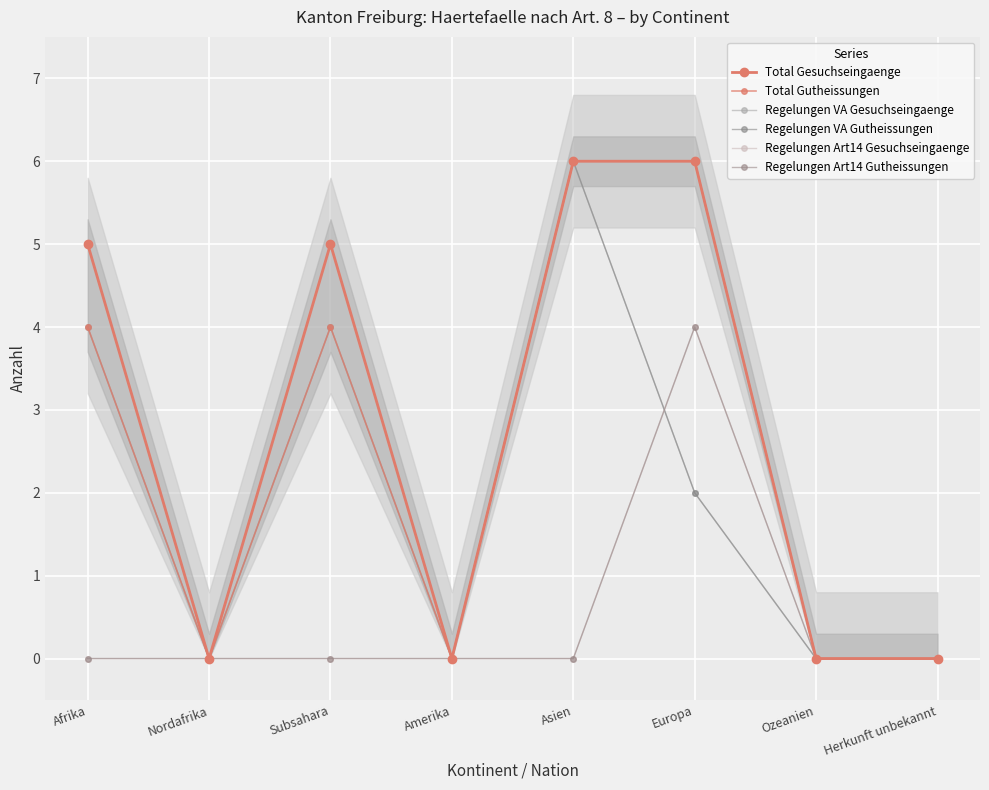

Where do Regelungen VA Gutheissungen and Regelungen Art14 Gesuchseingaenge first cross each other?

Asien and Europa